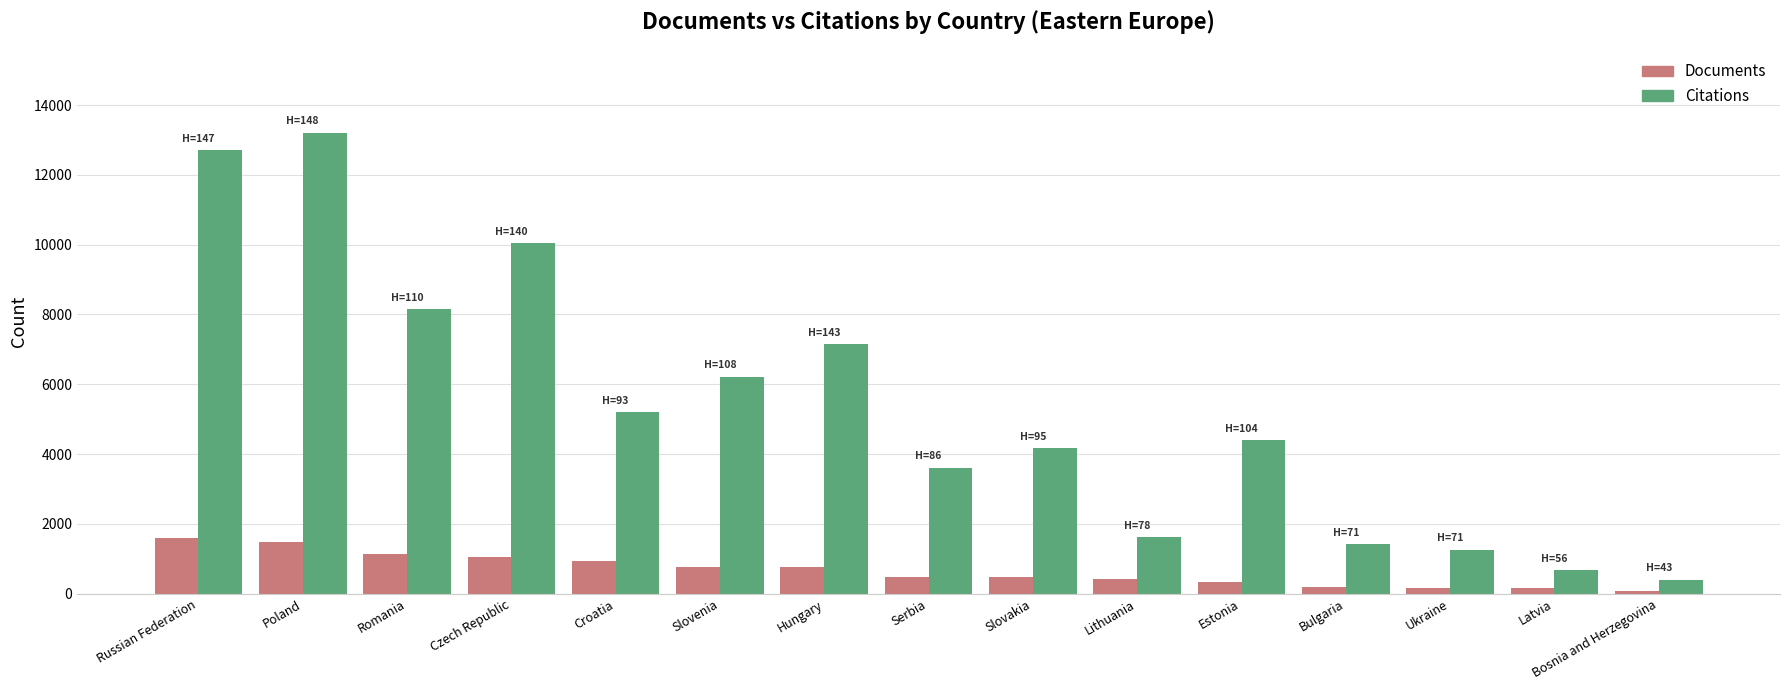

The value of Documents at Czech Republic is 1714. True or false?

False